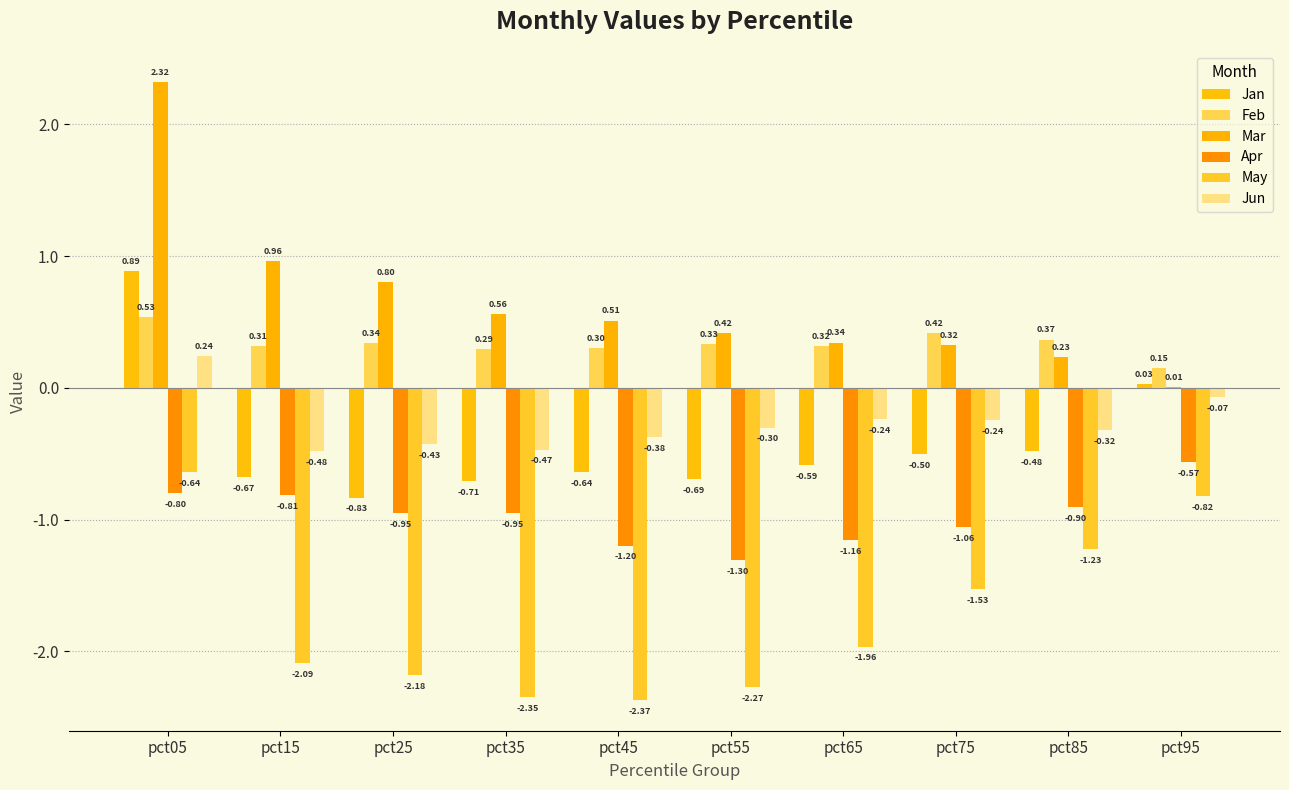

What value does the Feb series have at pct35?

0.3